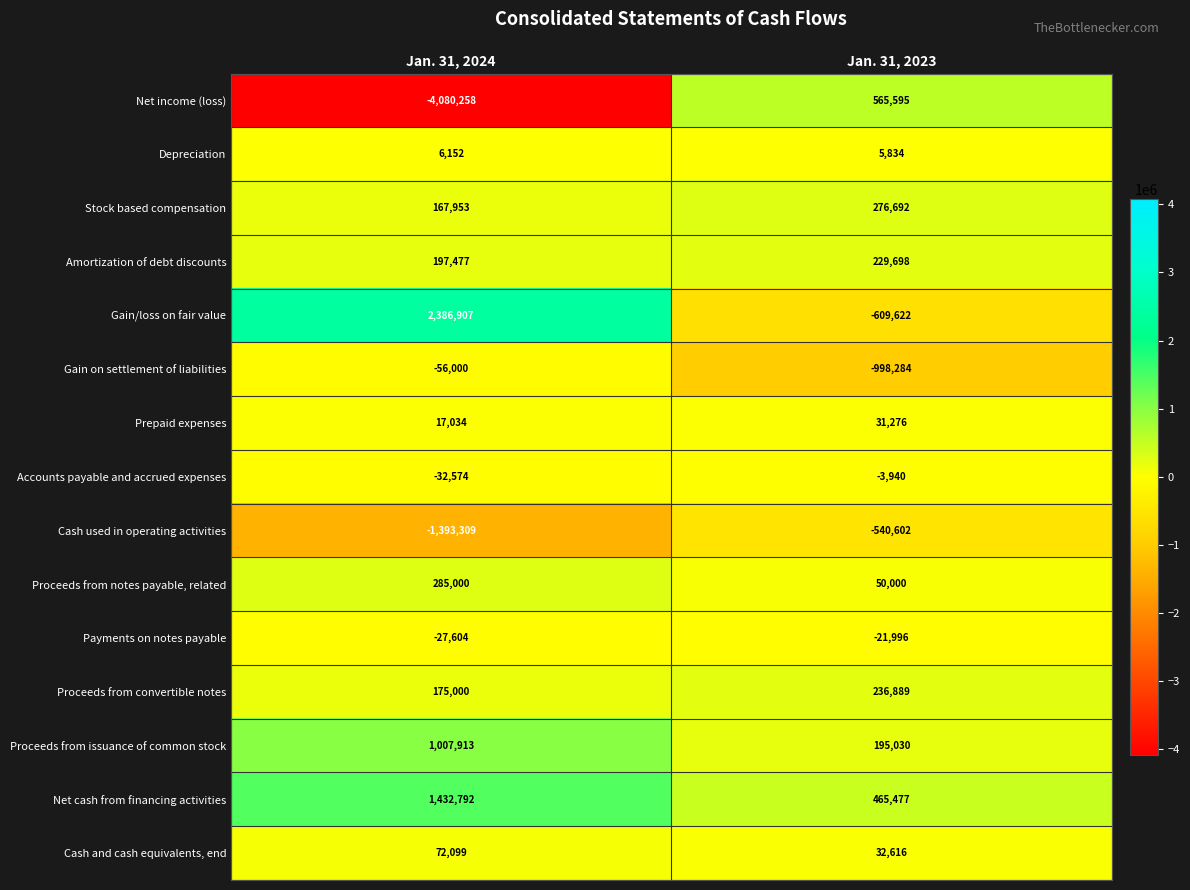

Reading left to right, what are all the values shown in this chart?

Net income (loss): Jan. 31, 2024=-4080258	Jan. 31, 2023=565595
Depreciation: Jan. 31, 2024=6152	Jan. 31, 2023=5834
Stock based compensation: Jan. 31, 2024=167953	Jan. 31, 2023=276692
Amortization of debt discounts: Jan. 31, 2024=197477	Jan. 31, 2023=229698
Gain/loss on fair value: Jan. 31, 2024=2386907	Jan. 31, 2023=-609622
Gain on settlement of liabilities: Jan. 31, 2024=-56000	Jan. 31, 2023=-998284
Prepaid expenses: Jan. 31, 2024=17034	Jan. 31, 2023=31276
Accounts payable and accrued expenses: Jan. 31, 2024=-32574	Jan. 31, 2023=-3940
Cash used in operating activities: Jan. 31, 2024=-1393309	Jan. 31, 2023=-540602
Proceeds from notes payable, related: Jan. 31, 2024=285000	Jan. 31, 2023=50000
Payments on notes payable: Jan. 31, 2024=-27604	Jan. 31, 2023=-21996
Proceeds from convertible notes: Jan. 31, 2024=175000	Jan. 31, 2023=236889
Proceeds from issuance of common stock: Jan. 31, 2024=1007913	Jan. 31, 2023=195030
Net cash from financing activities: Jan. 31, 2024=1432792	Jan. 31, 2023=465477
Cash and cash equivalents, end: Jan. 31, 2024=72099	Jan. 31, 2023=32616